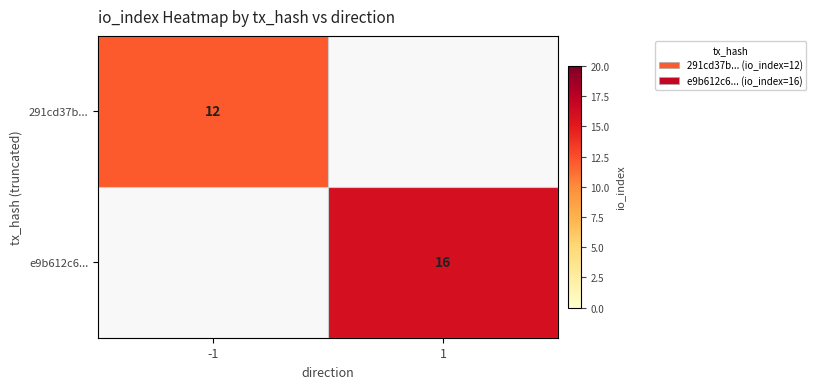

The 291cd37b... series shows 18 at -1. True or false?

False